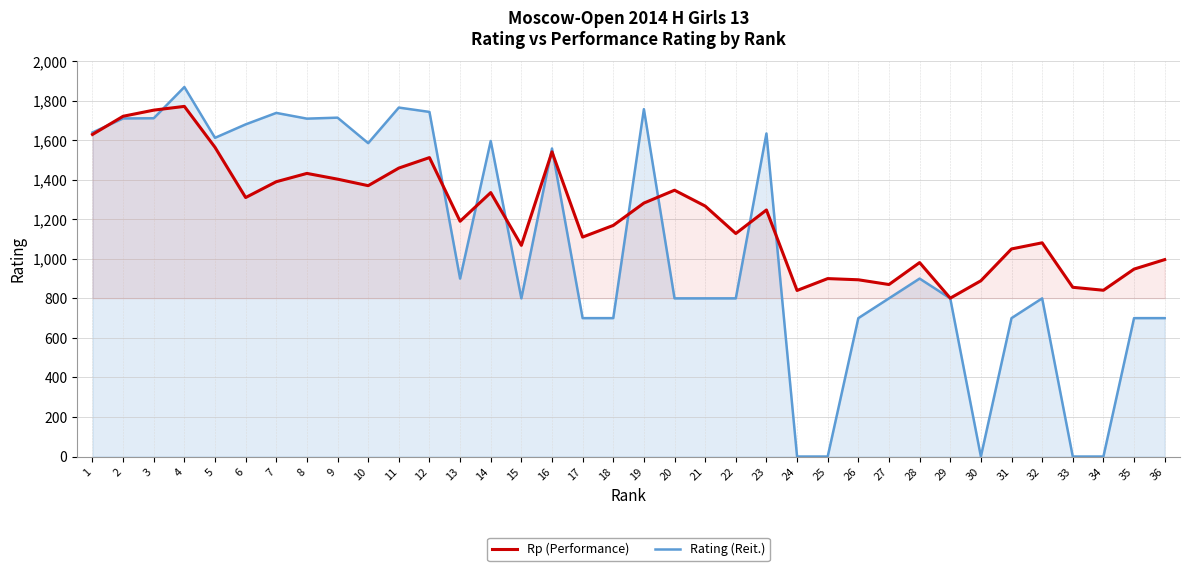

Where is the first local minimum for Rating (Reit.)?

5